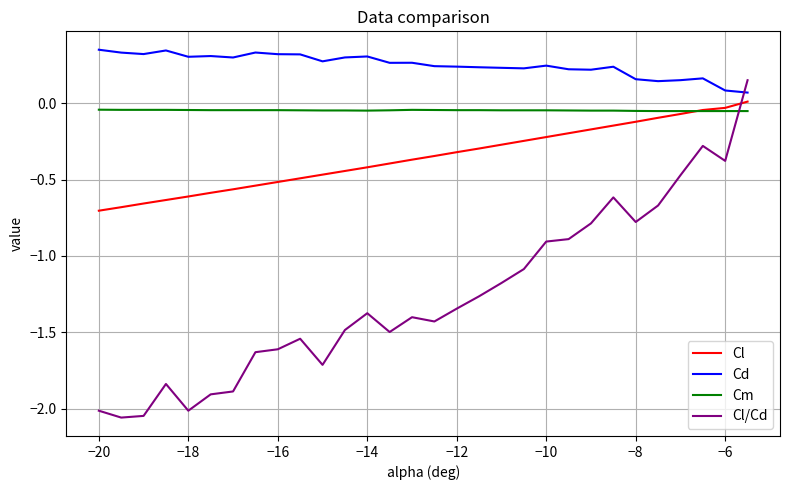

List the series in order of their overall mean, lowest first.

Cl/Cd, Cl, Cm, Cd